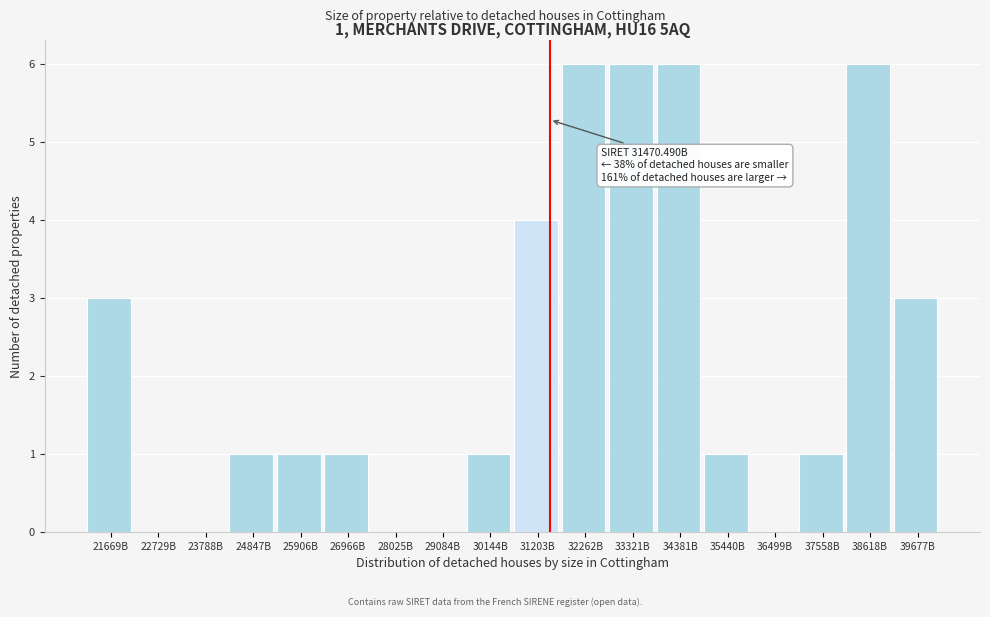

Reading left to right, extract all data points from this chart.

21669B=3	22729B=0	23788B=0	24847B=1	25906B=1	26966B=1	28025B=0	29084B=0	30144B=1	31203B=4	32262B=6	33321B=6	34381B=6	35440B=1	36499B=0	37558B=1	38618B=6	39677B=3